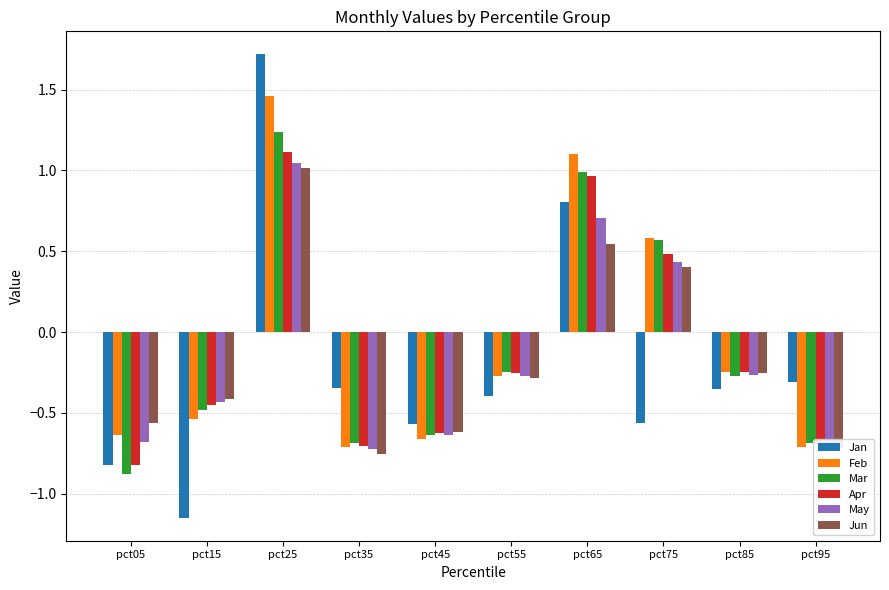

True or false: Feb has a value of 0.6 at pct25.

False